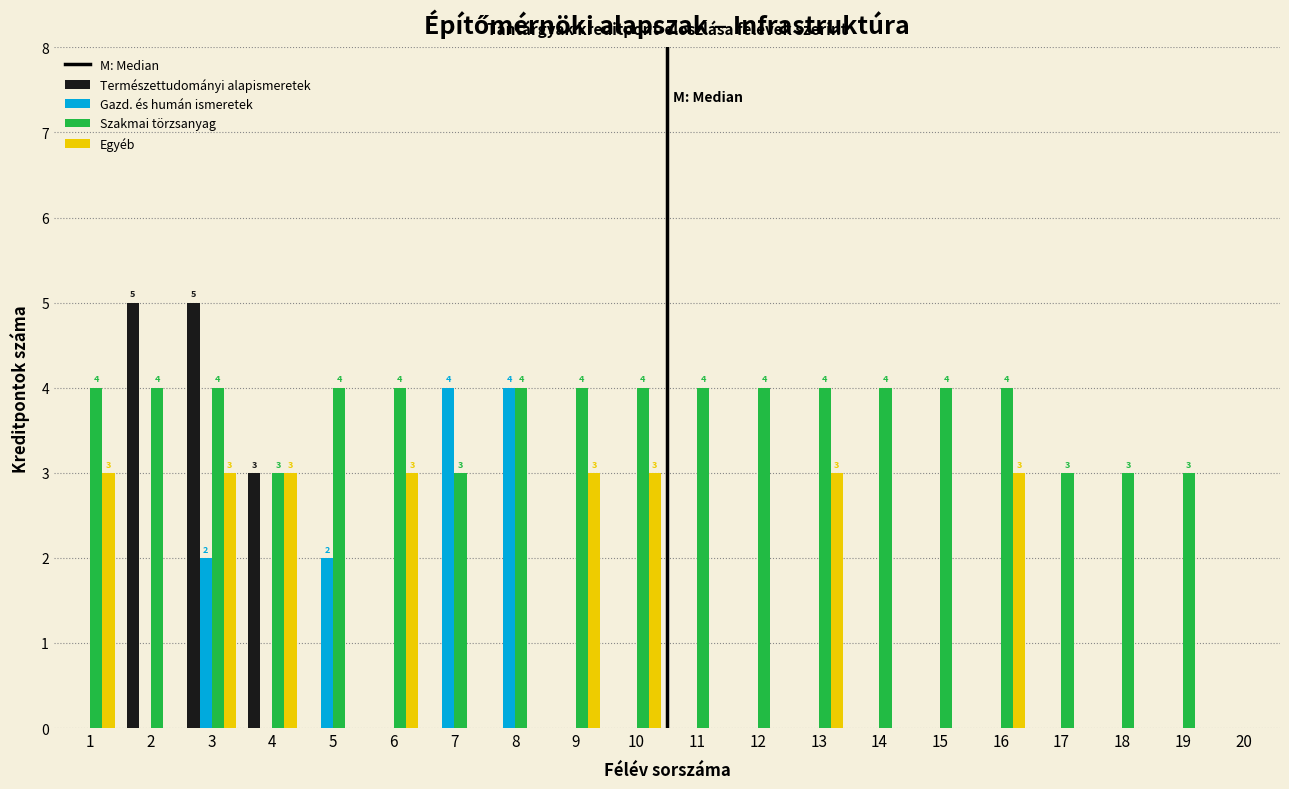

Read the Szakmai törzsanyag value at 7.

3